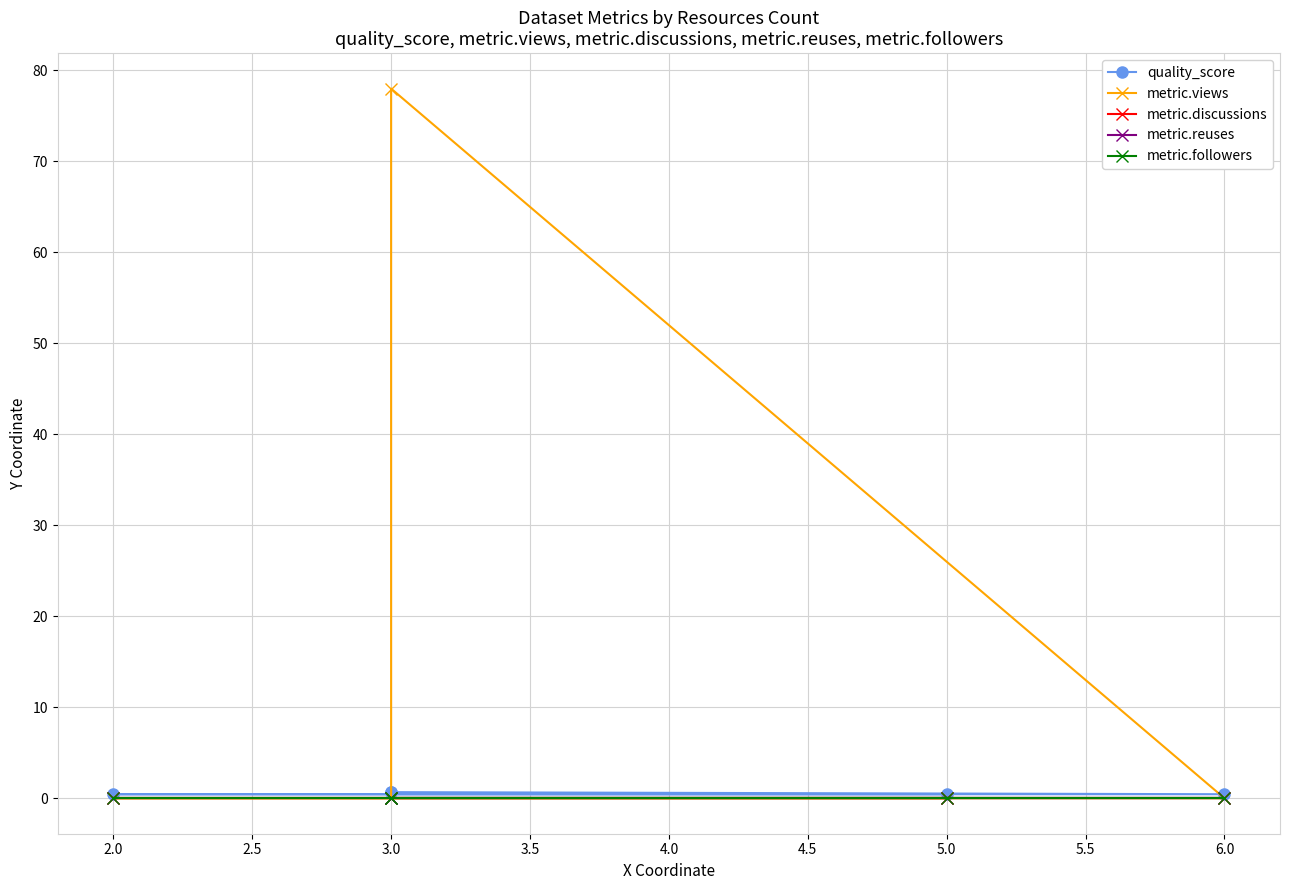

List the series in order of their peak value, lowest first.

metric.discussions, metric.reuses, metric.followers, quality_score, metric.views